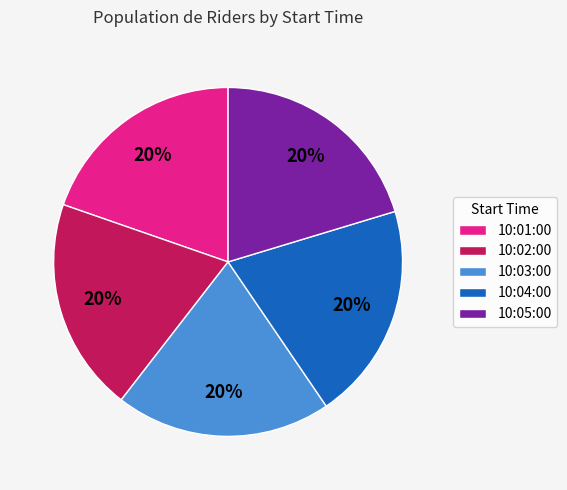

Is it true that 10:03:00 is 7% of the pie?

False